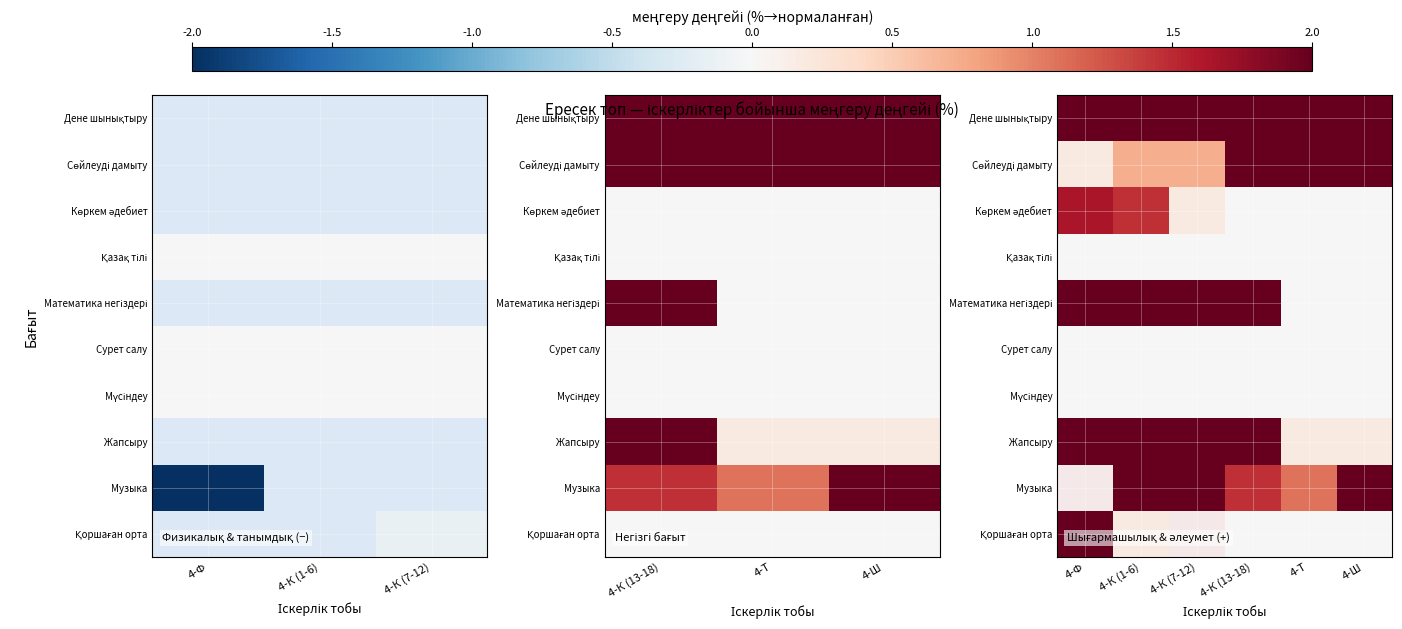

What is the maximum value shown in the chart?

2.0